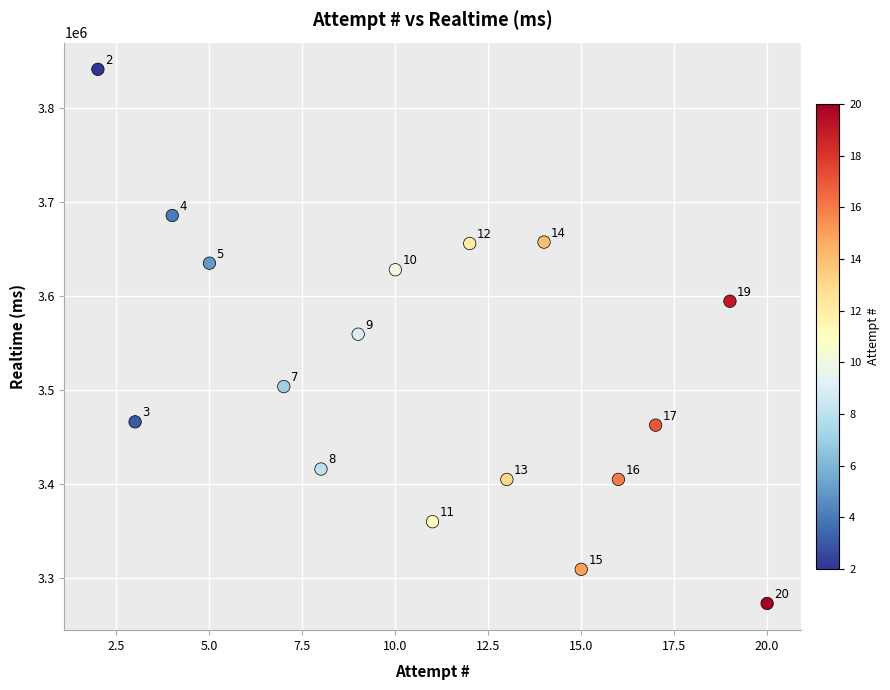

What is the range of X values (max minus min)?

18